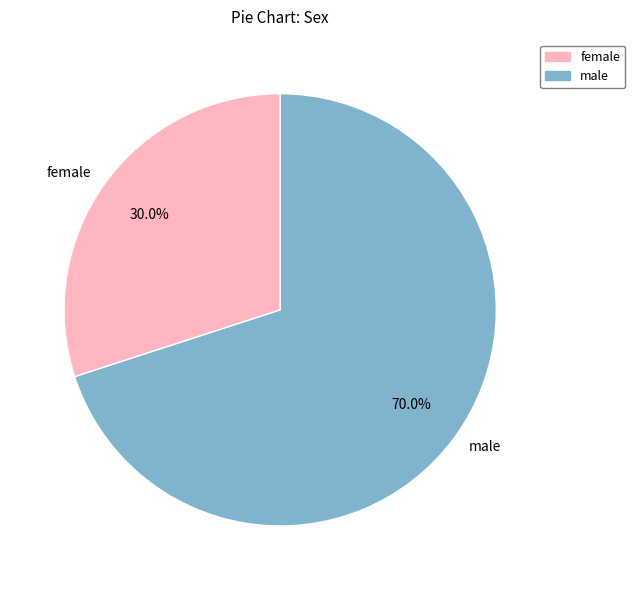

Which category accounts for the majority?

male